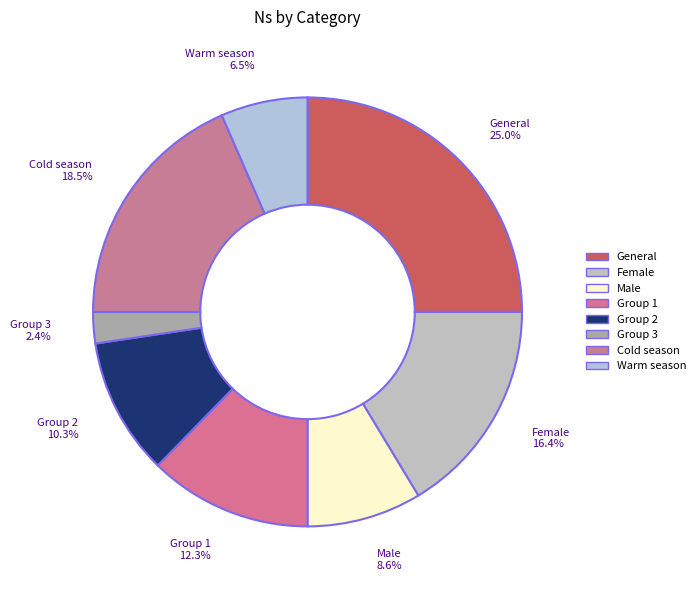

Count the number of slices in the pie.

8